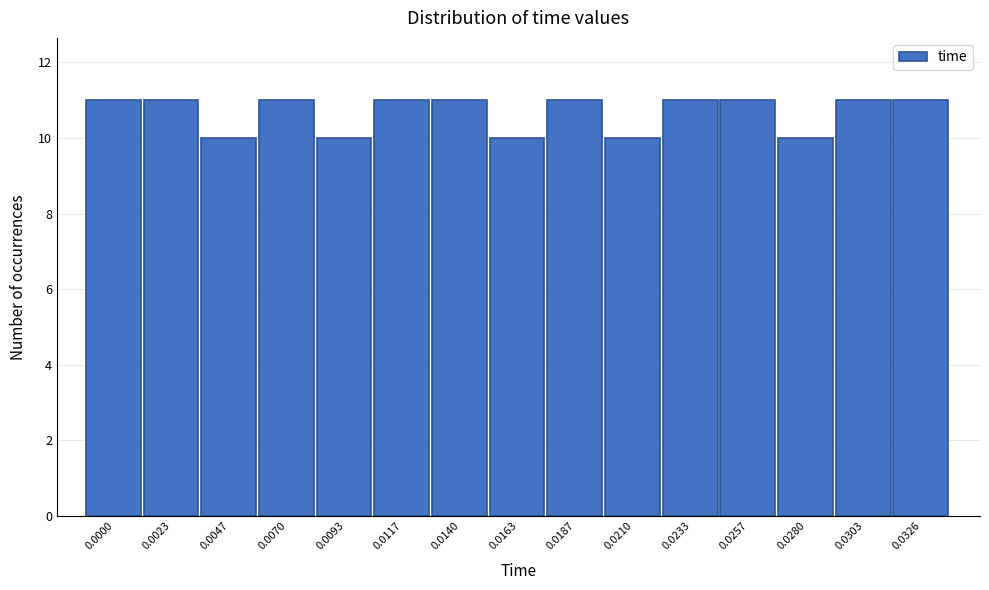

Reading left to right, what are all the values shown in this chart?

11	11	10	11	10	11	11	10	11	10	11	11	10	11	11